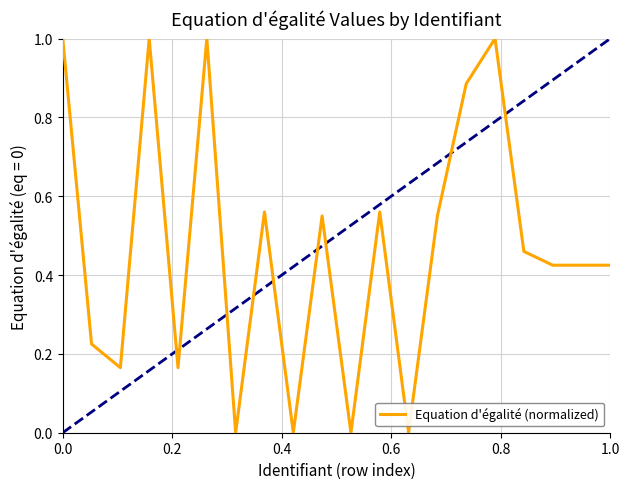

What is the difference between the maximum and minimum values?

1.0